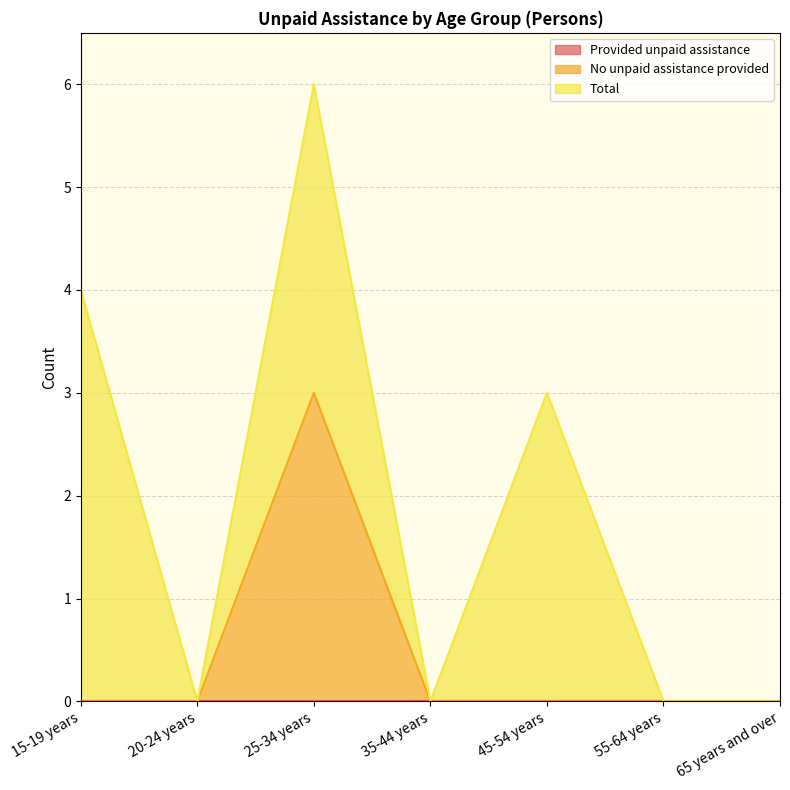

Rank the categories by No unpaid assistance provided value from highest to lowest.

25-34 years, 15-19 years, 20-24 years, 35-44 years, 45-54 years, 55-64 years, 65 years and over